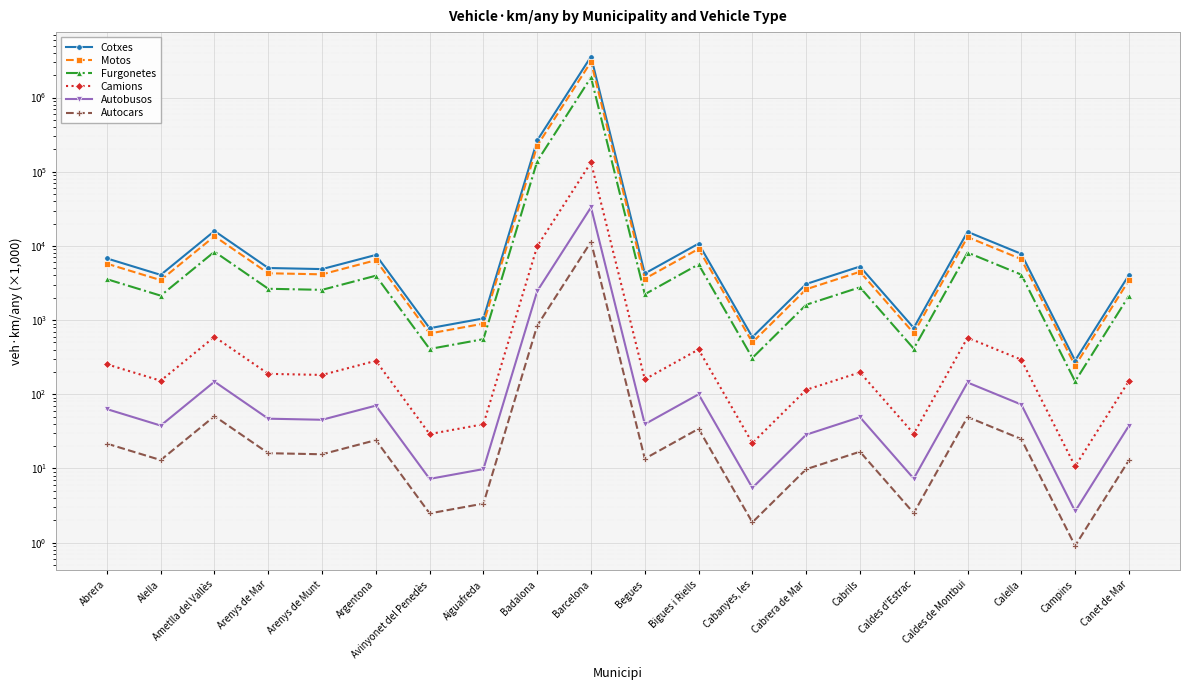

What are all the series names shown in the legend?

Cotxes, Motos, Furgonetes, Camions, Autobusos, Autocars